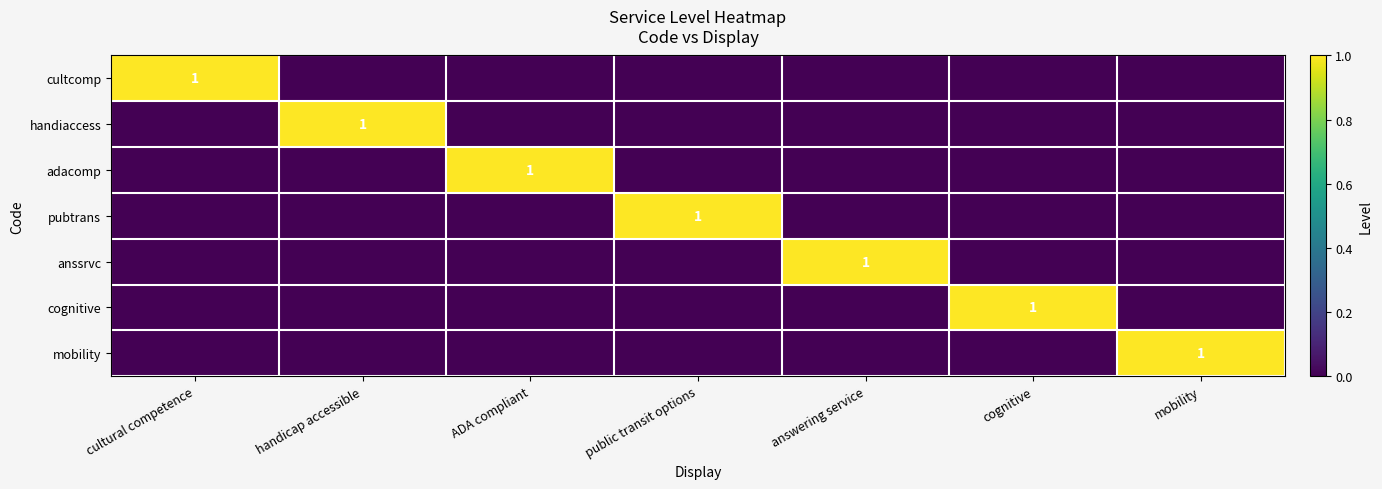

True or false: adacomp has a value of 1 at ADA compliant.

True